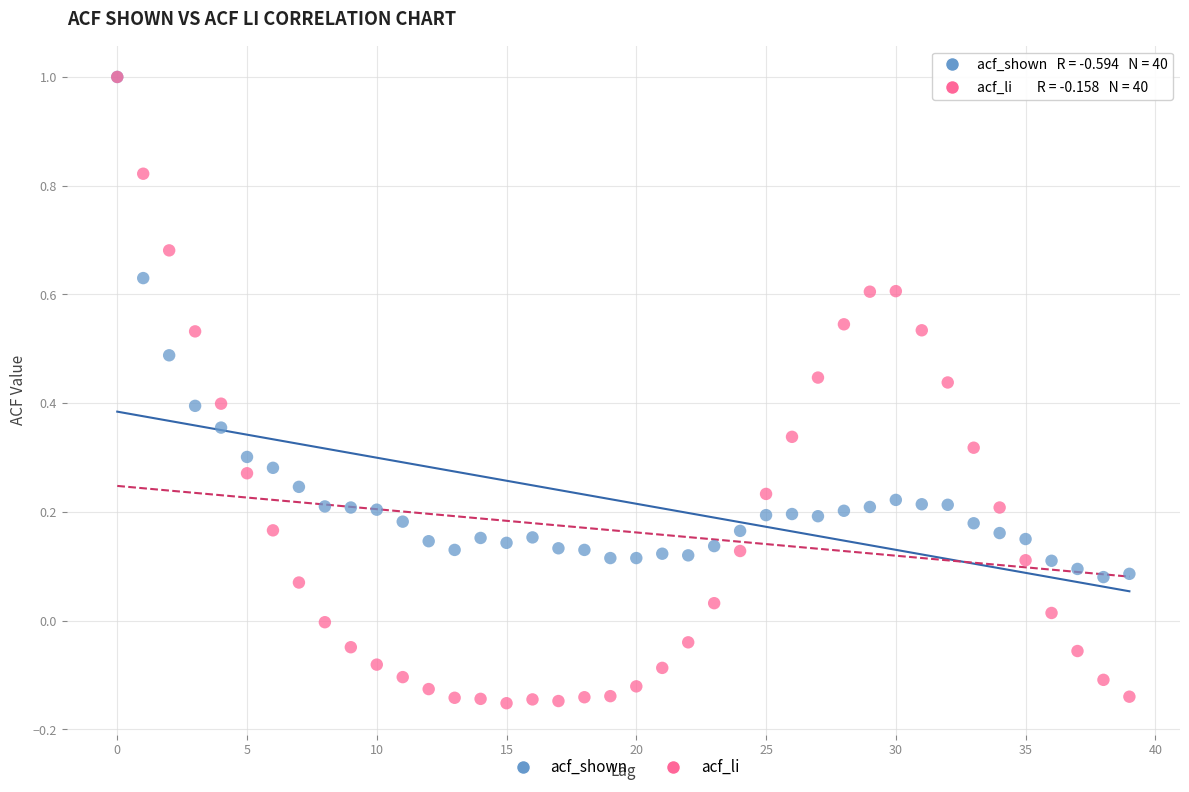

What are all the series names shown in the legend?

acf_shown, acf_li